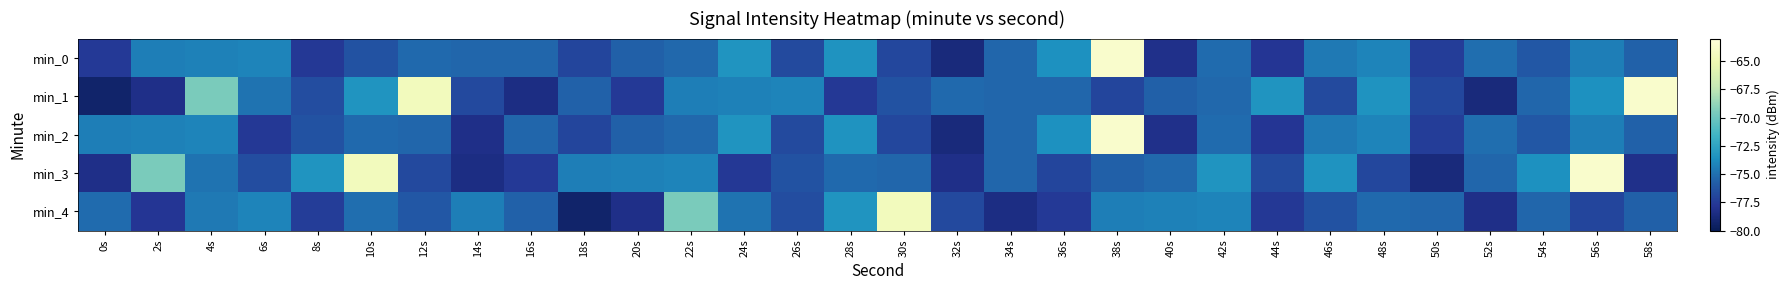

Between 50s and 18s, which is larger?

18s